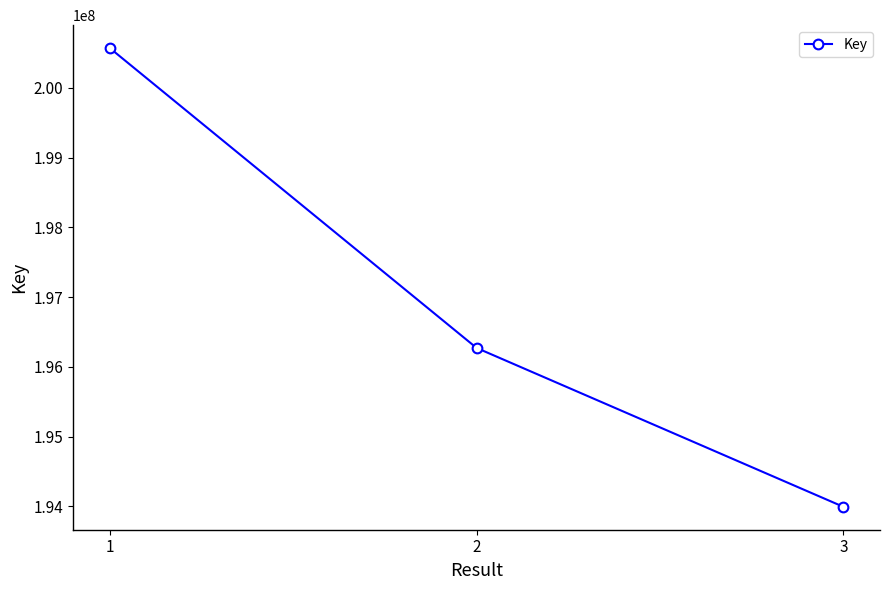

What is the sum of all values?

590835705